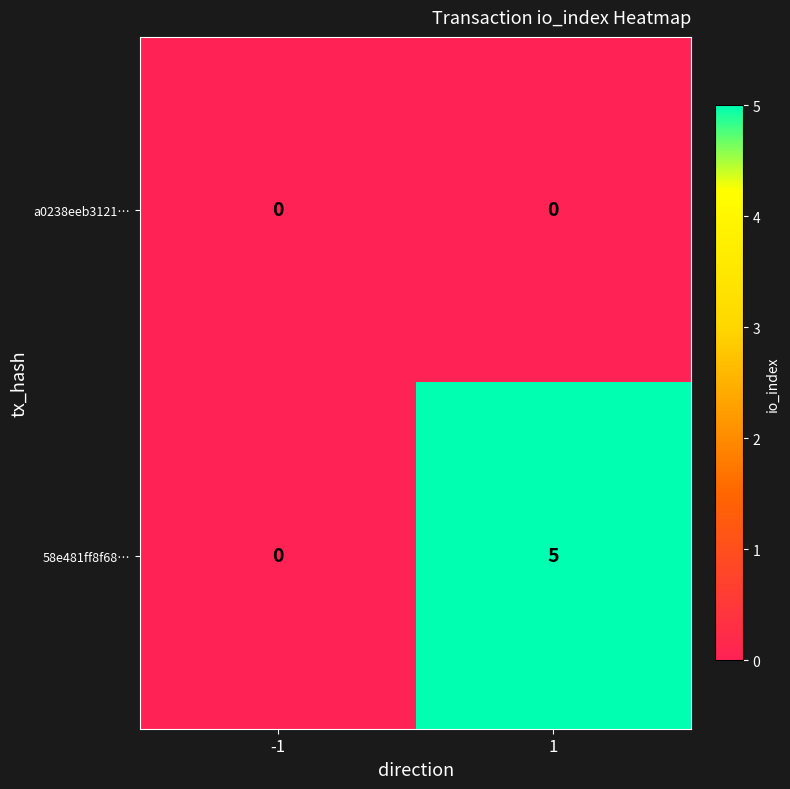

List the series in order of their peak value, lowest first.

a0238eeb3121…, 58e481ff8f68…